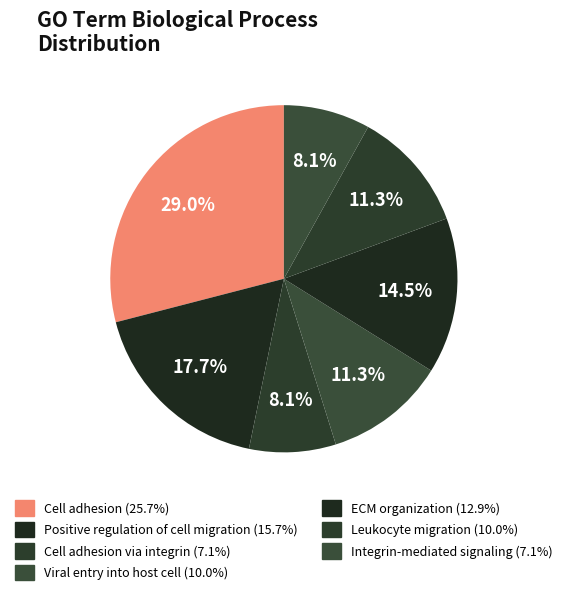

How many segments does this pie chart have?

7